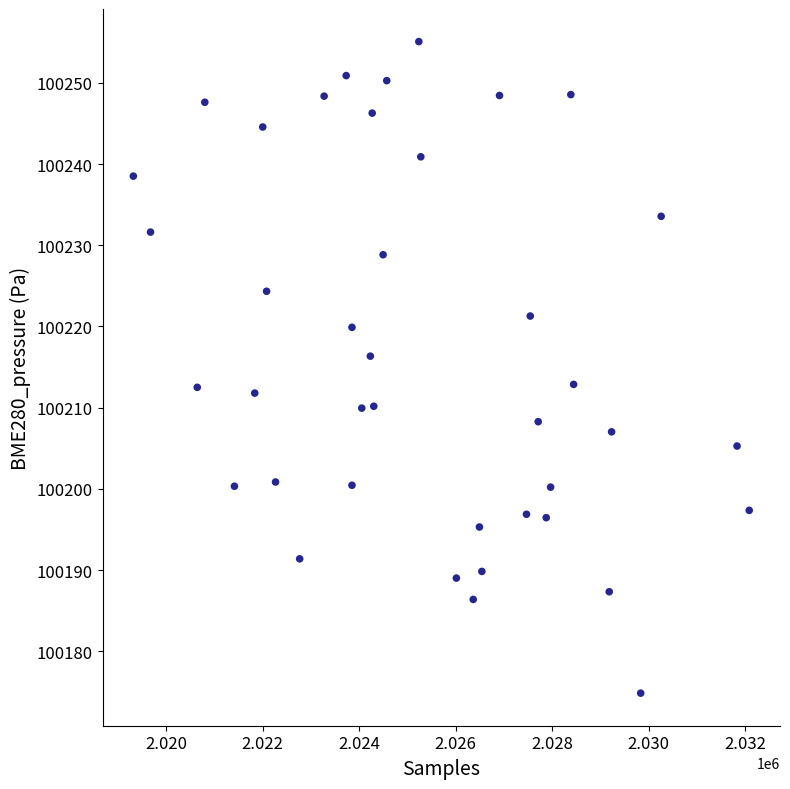

What is the range of Y values (max minus min)?

80.2